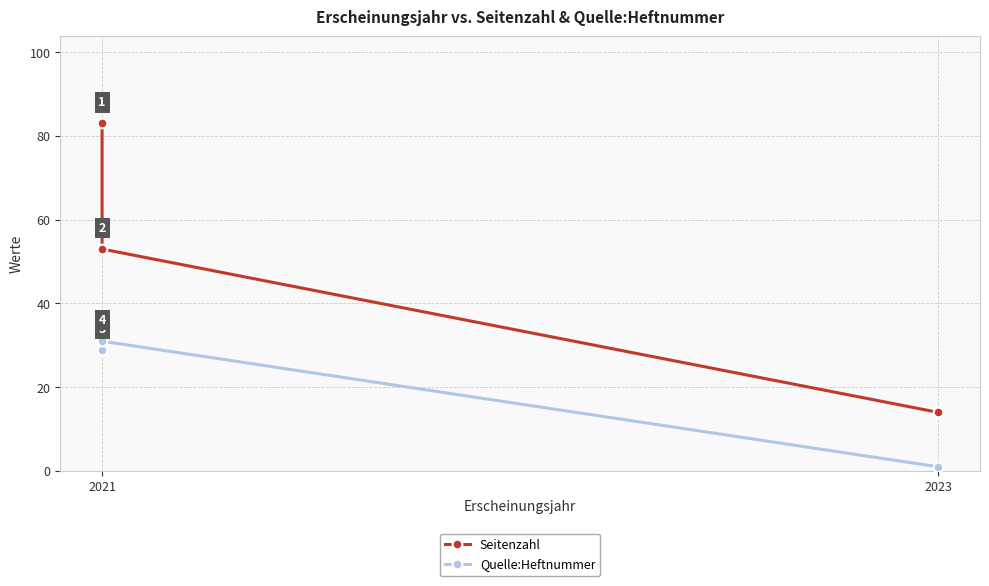

What is the lowest value of the Seitenzahl series?

14